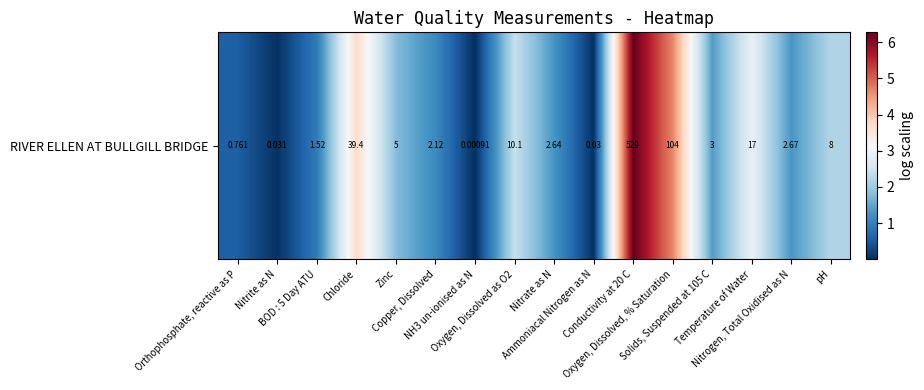

What is the sum of all values?

30.6